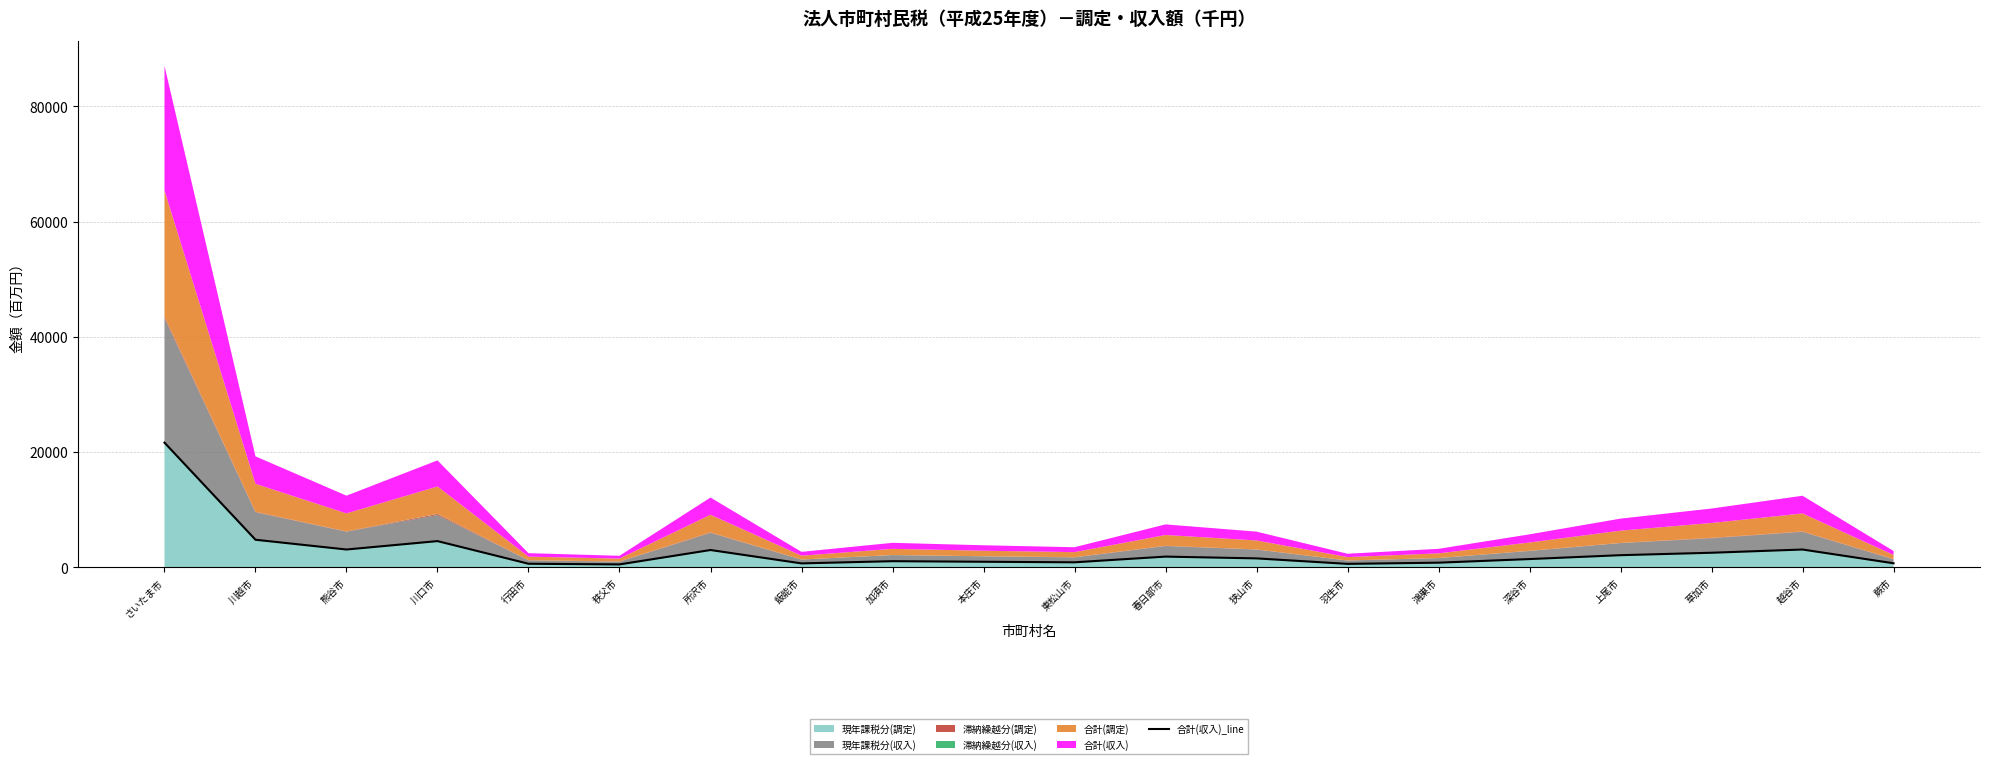

List the labels in order of value, largest first.

さいたま市, 川越市, 川口市, 熊谷市, 越谷市, 所沢市, 草加市, 上尾市, 春日部市, 狭山市, 深谷市, 加須市, 本庄市, 東松山市, 鴻巣市, 蕨市, 飯能市, 行田市, 羽生市, 秩父市